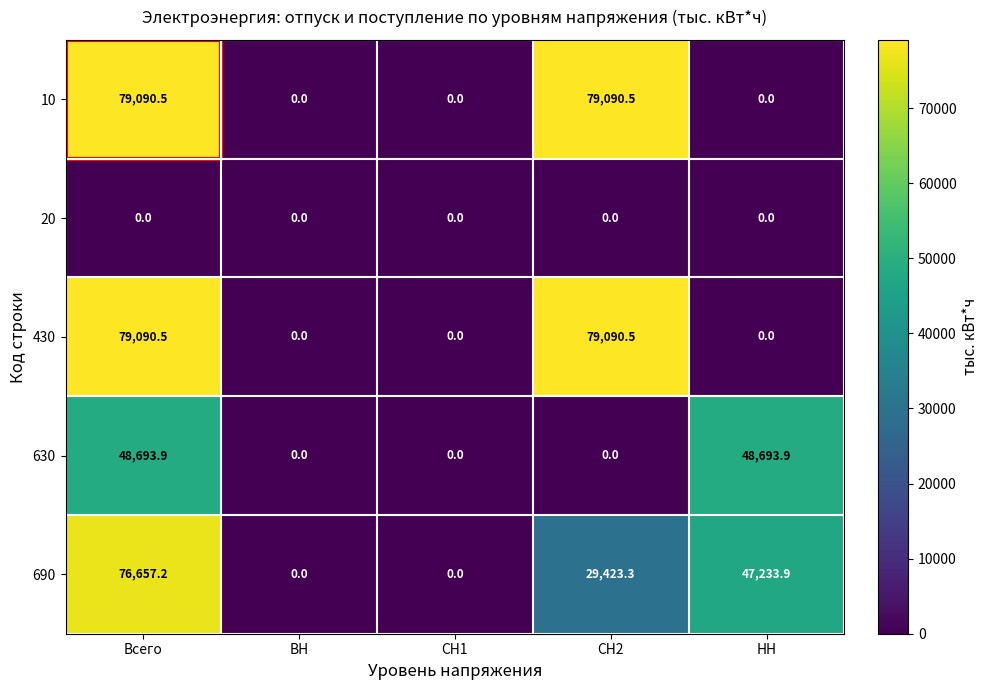

True or false: 430 has a value of 0.0 at ВН.

True